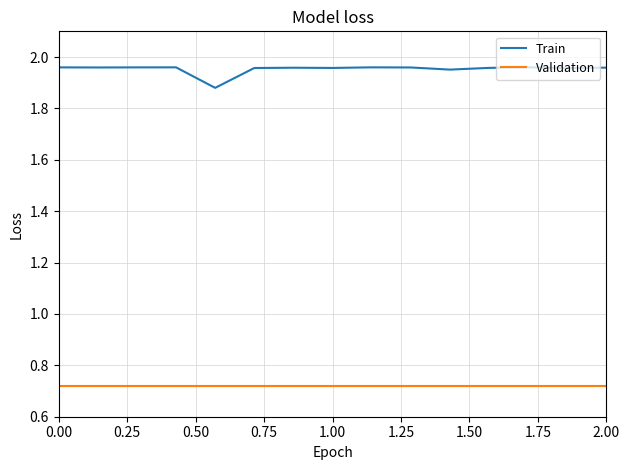

In Train, how many points are lower than both neighbors (excluding endpoints)?

5